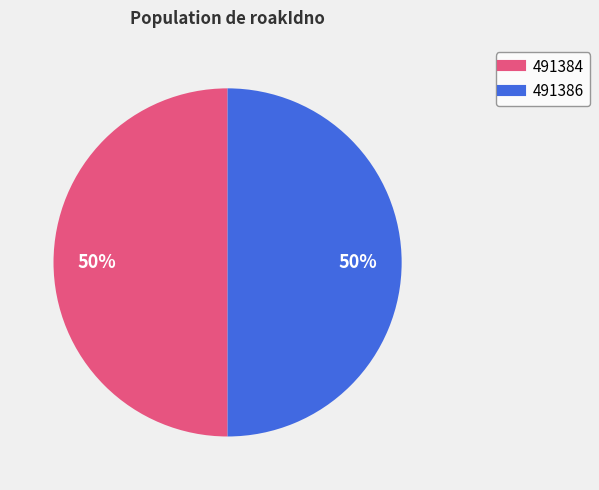

Is the sum of 491386 and 491384 greater than half?

Yes